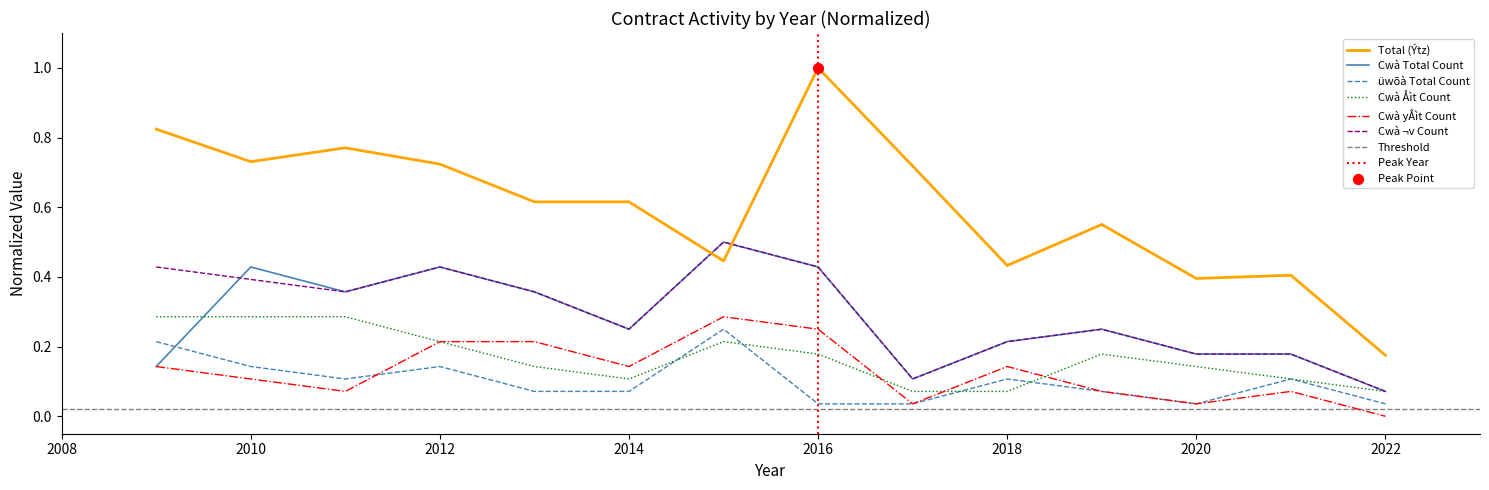

Is the value of Cwà yÅìt Count at 2009 greater than the value of Cwà Åìt Count at 2021?

Yes